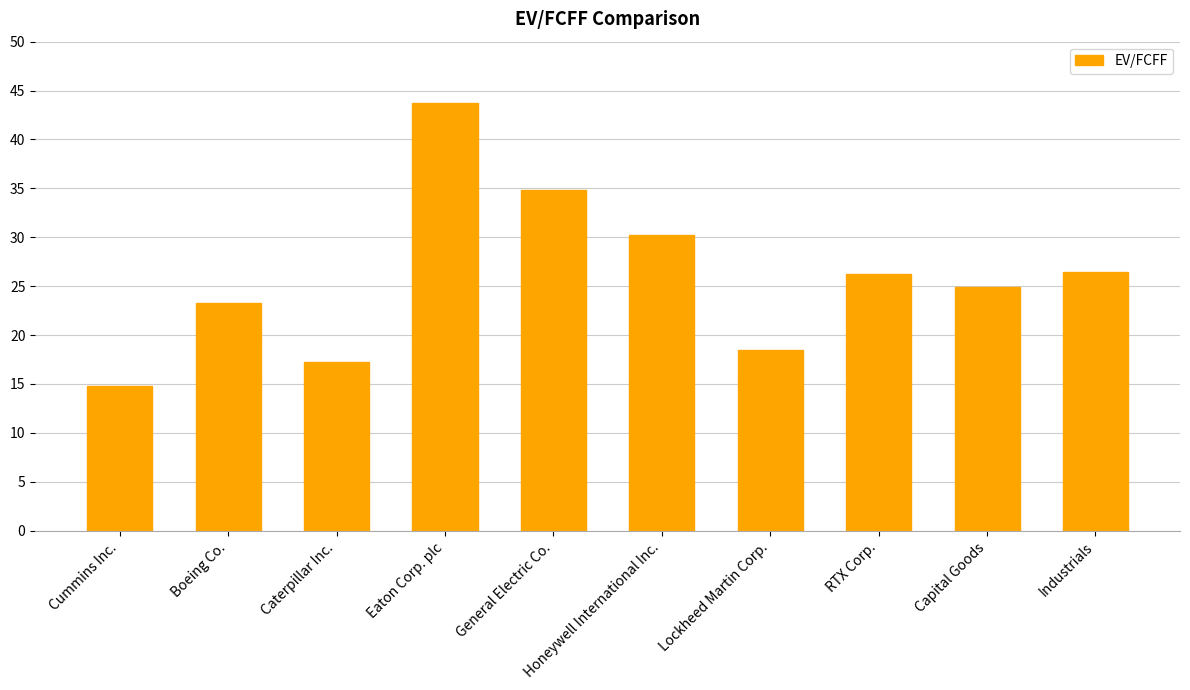

What is the label of the 2nd bar from the right?

Capital Goods